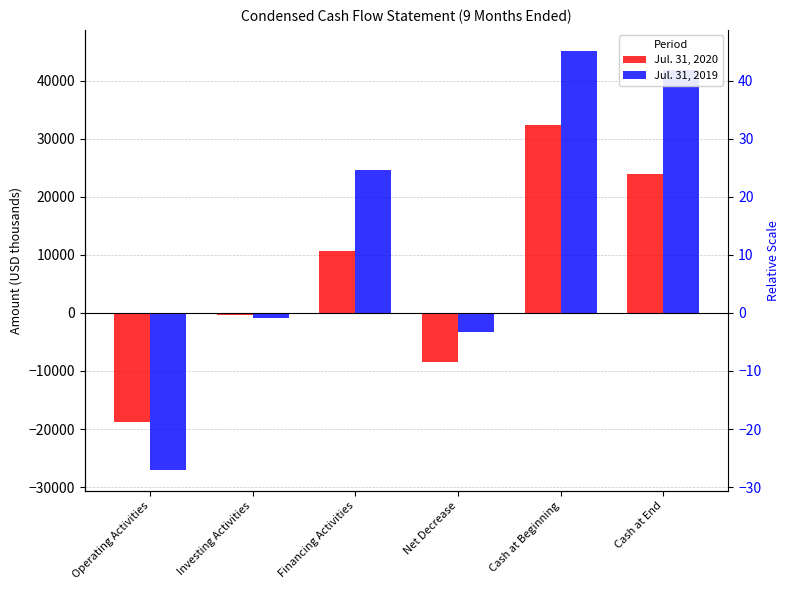

Which series changed the most between Investing Activities and Financing Activities?

Jul. 31, 2019